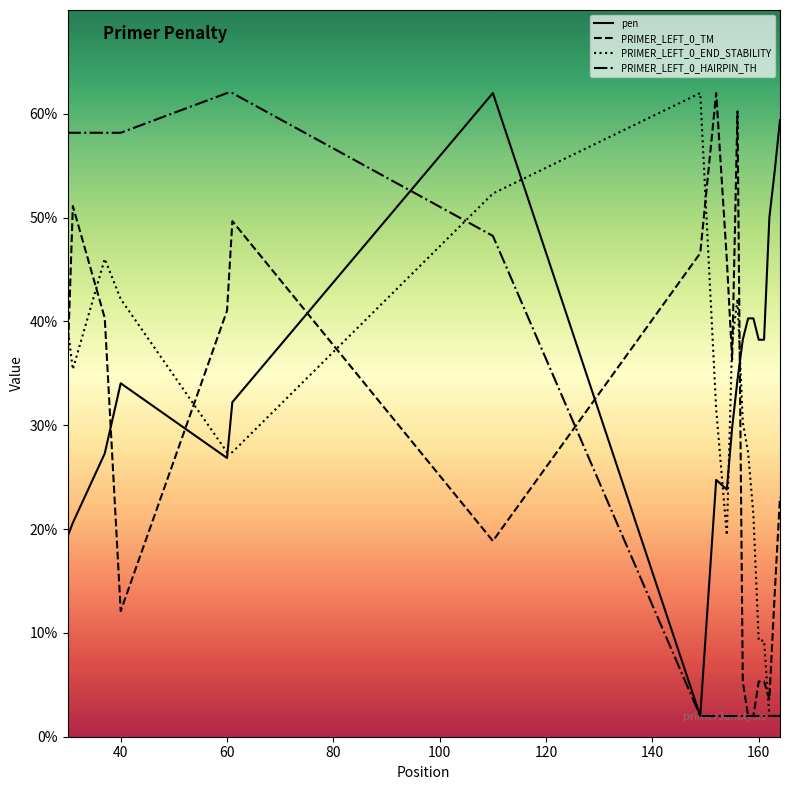

What is the lowest value of the PRIMER_LEFT_0_END_STABILITY series?

2.0